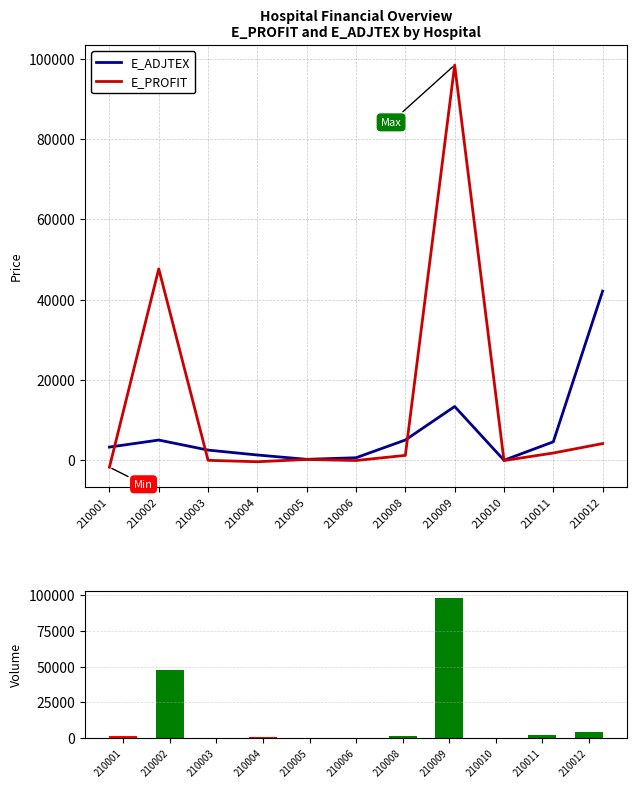

What is the minimum value shown in the chart?

-1691.1